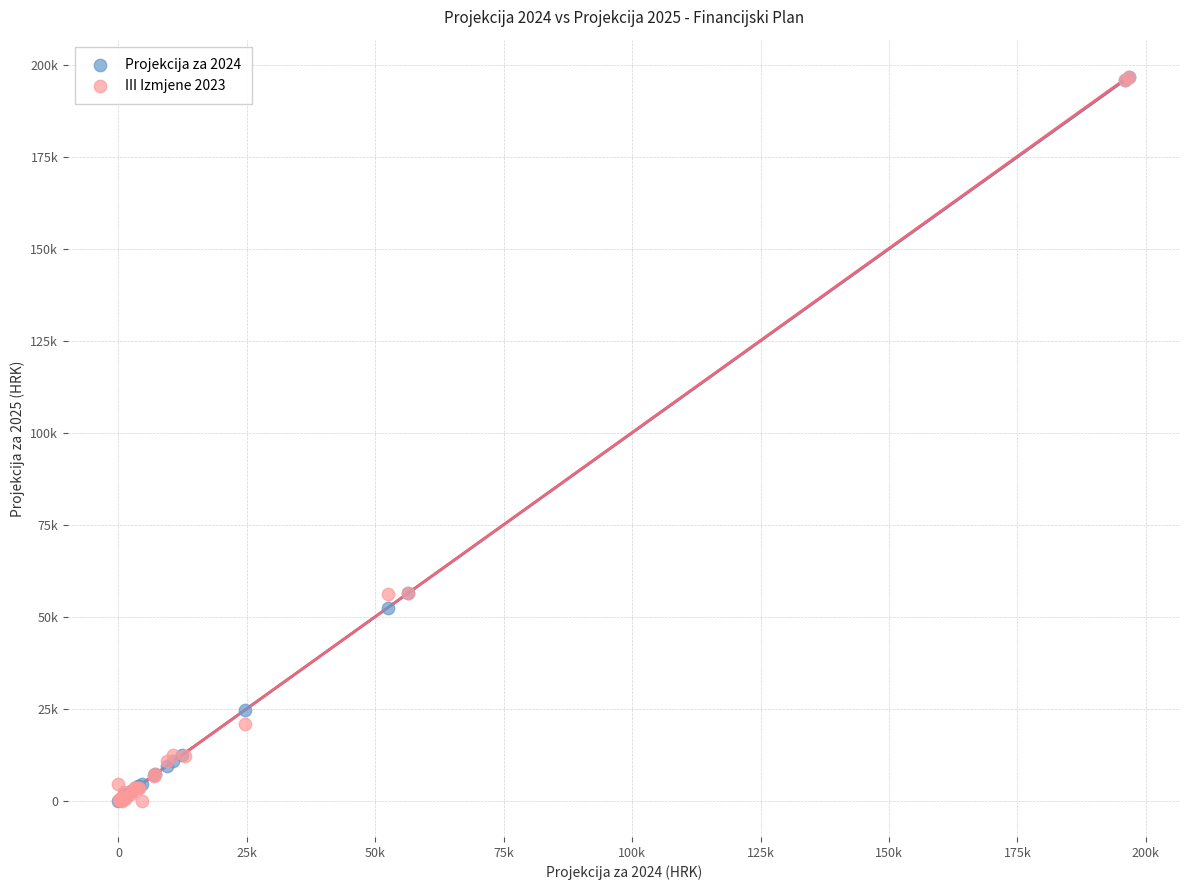

What are all the series names shown in the legend?

Projekcija za 2024, III Izmjene 2023